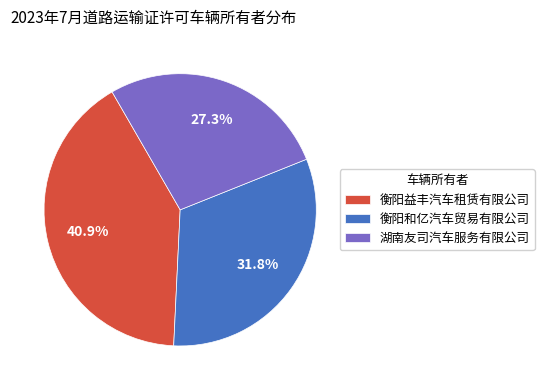

To the nearest percent, what is the combined percentage of 衡阳和亿汽车贸易有限公司 and 衡阳益丰汽车租赁有限公司?

73%